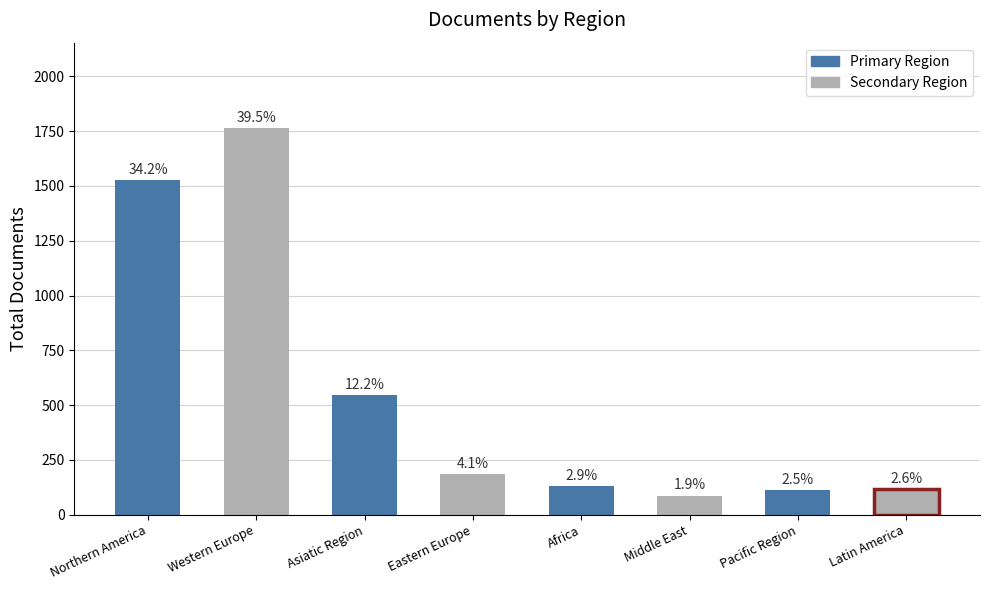

How many bars are there in total?

8